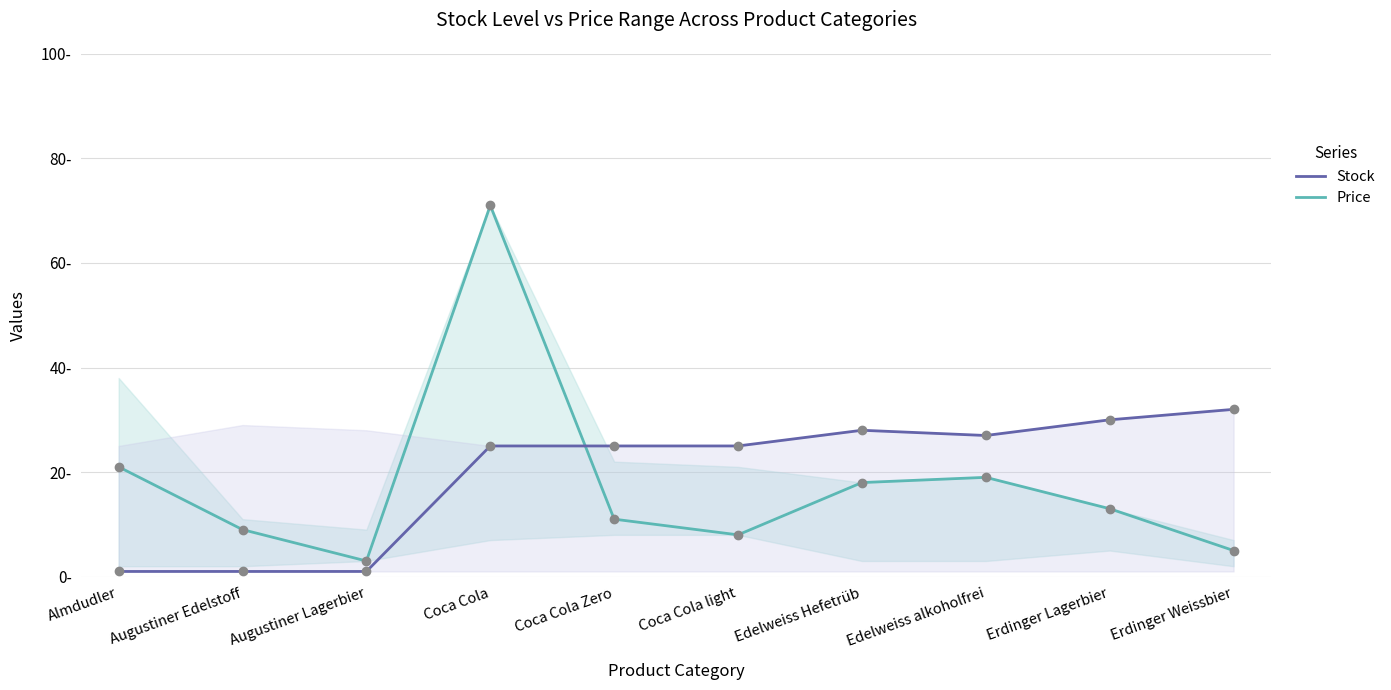

Which label corresponds to the largest value in the chart?

Coca Cola